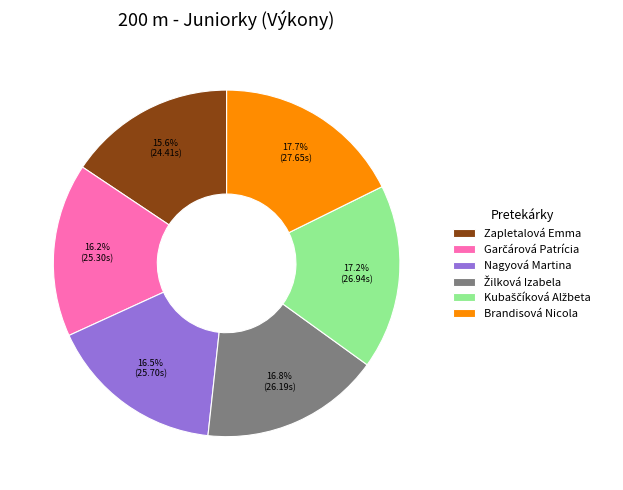

How many slices are in this pie chart?

6